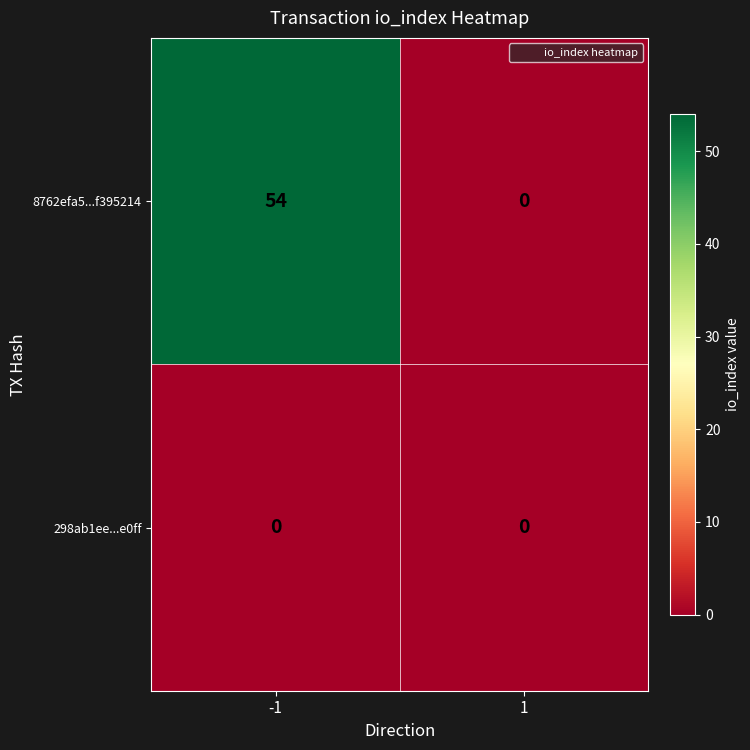

Rank the series by their maximum value, from highest to lowest.

8762efa5...f395214, 298ab1ee...e0ff